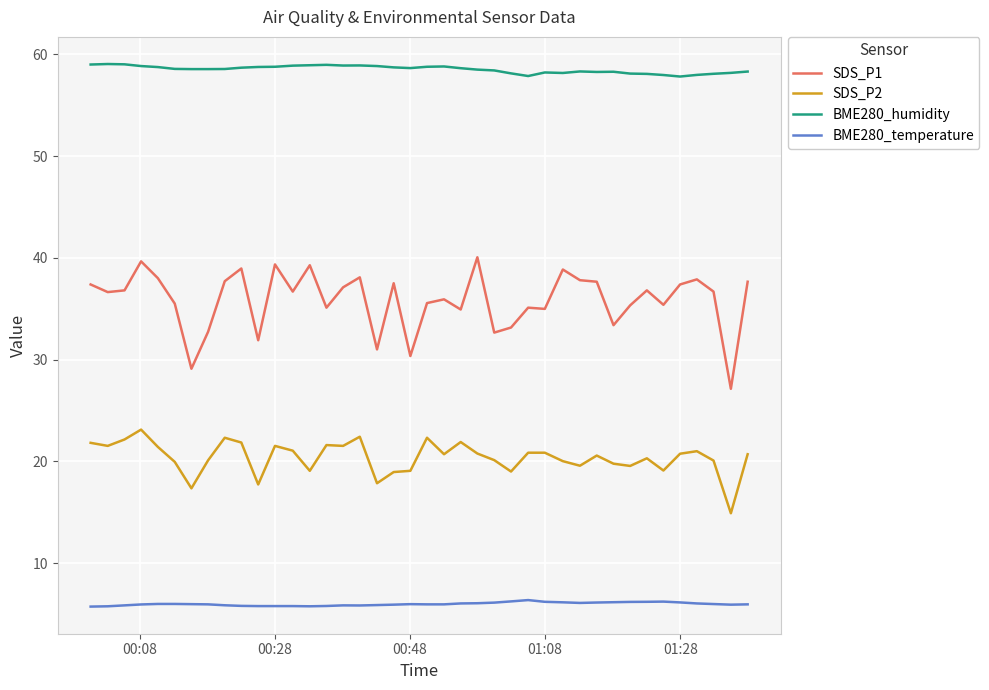

What is the lowest value of the BME280_humidity series?

57.8